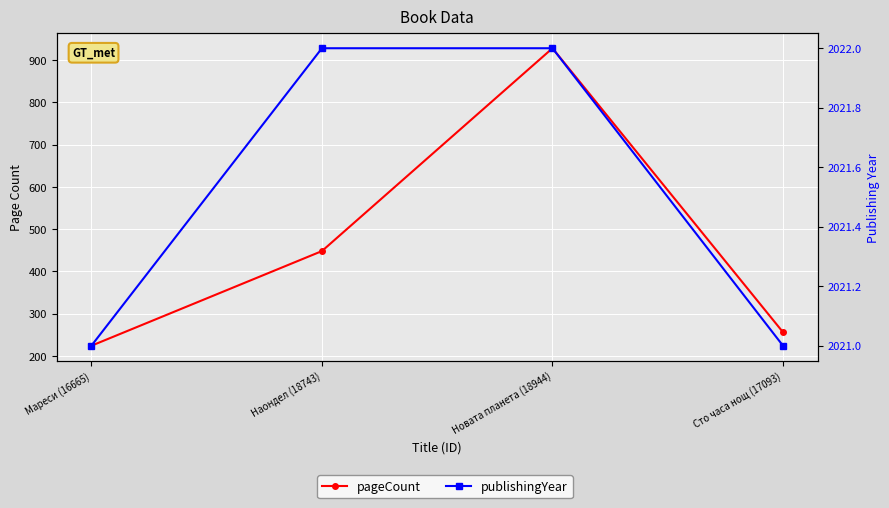

Rank the categories by pageCount value from highest to lowest.

Новата планета (18944), Наондел (18743), Сто часа нощ (17093), Мареси (16665)